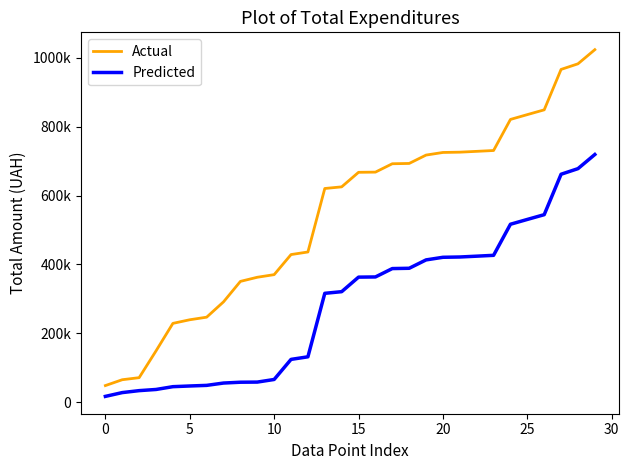

What is the value of the Actual point at the 5th from the left?

228911.9